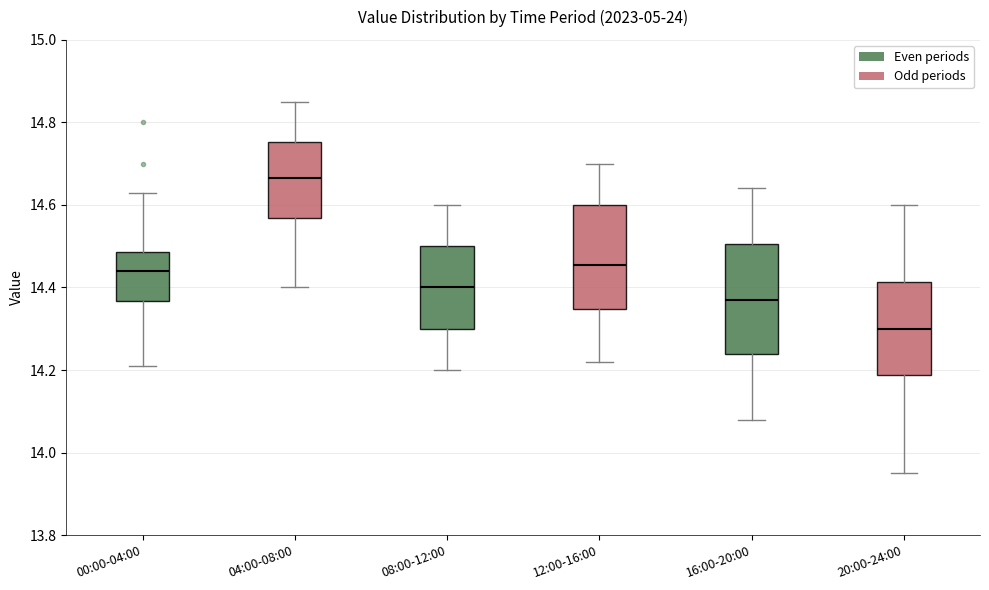

Where is the upper edge of the box for 12:00-16:00 on the y-axis? The values are not printed on the chart, so give them approximately, as read against the axis.

14.60